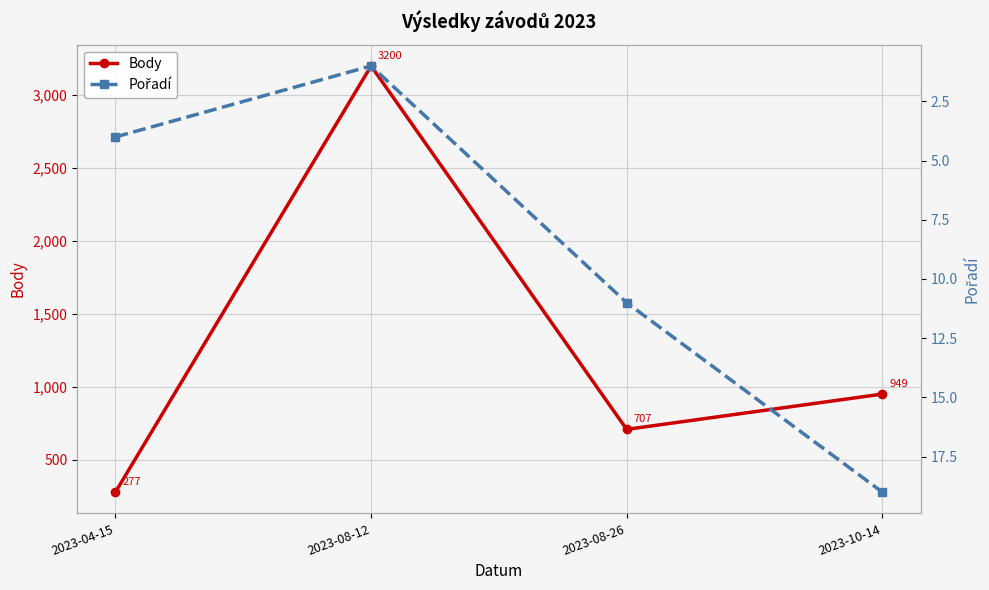

Between 2023-10-14 and 2023-04-15, which is larger?

2023-10-14